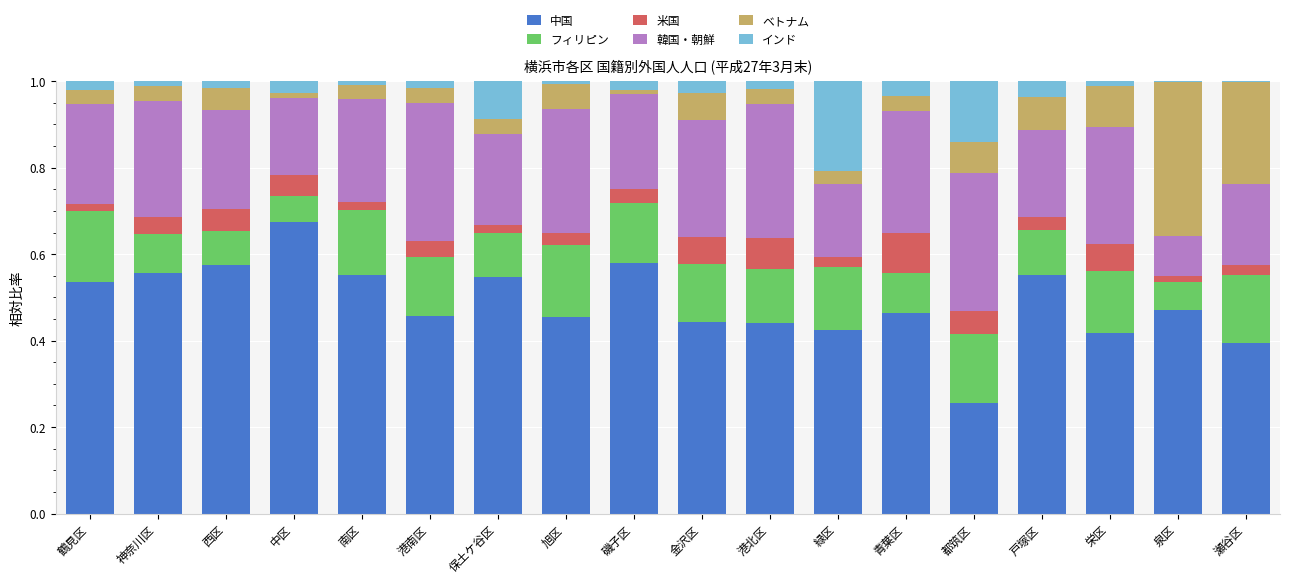

True or false: 中国 has a value of 0.1 at 緑区.

False